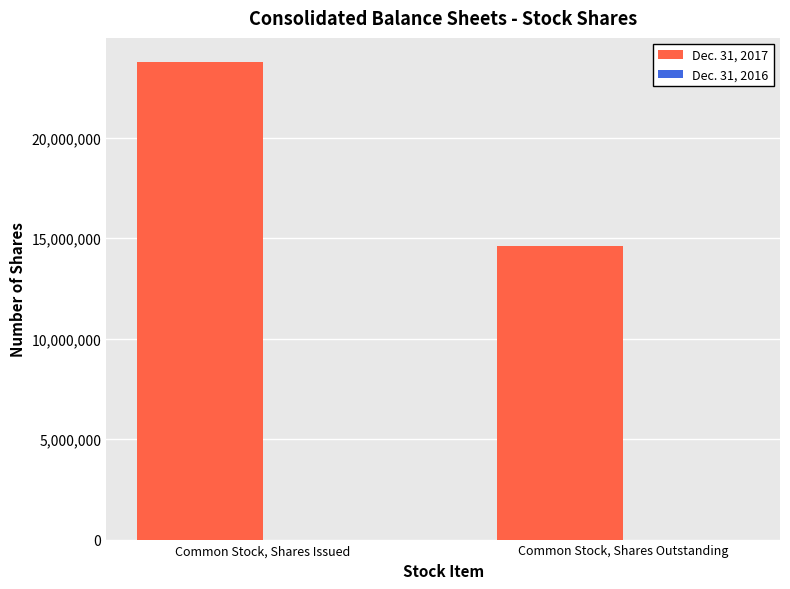

True or false: the data shows 23068039 at Common Stock, Shares Outstanding.

False